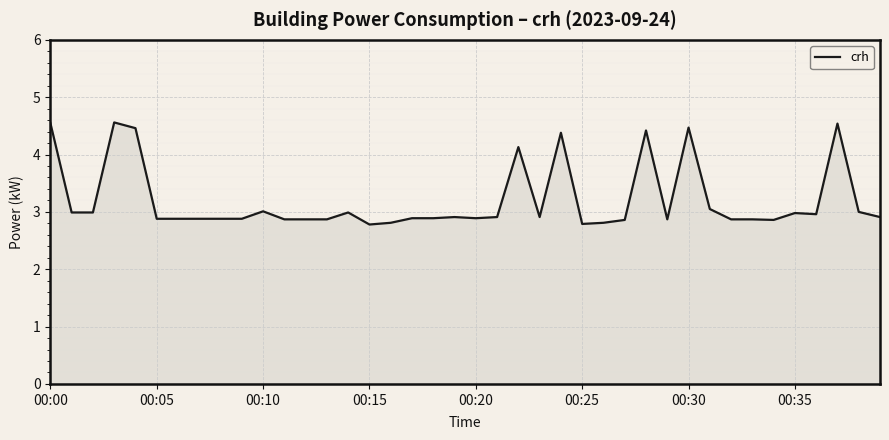

What is the smallest value displayed?

2.8